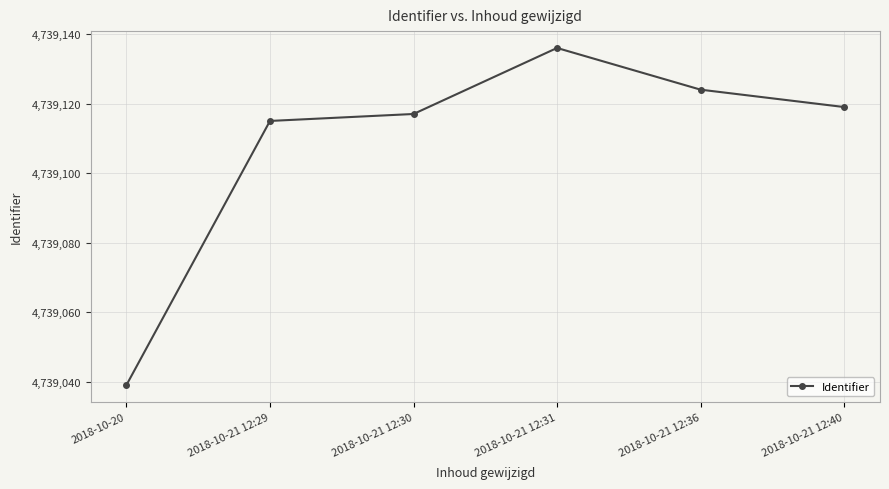

Which label corresponds to the smallest value in the chart?

2018-10-20